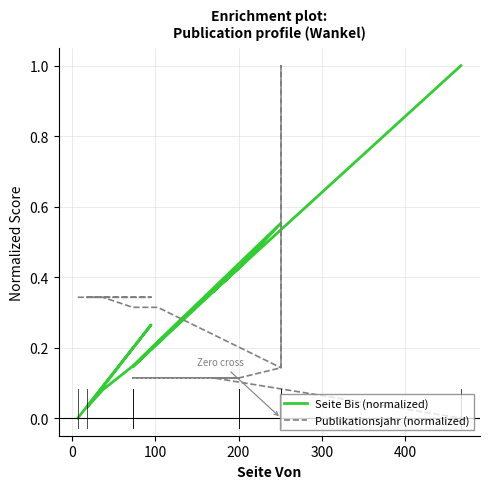

At how many categories does at least one series exceed 0?

17